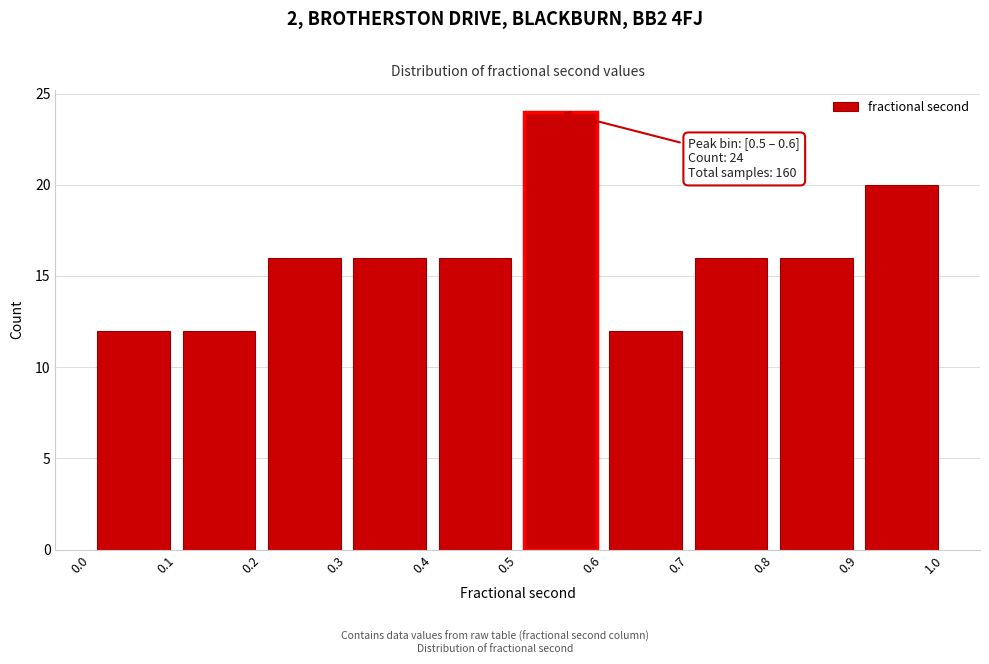

Which range on the x-axis has the tallest bar?

0.5 to 0.6